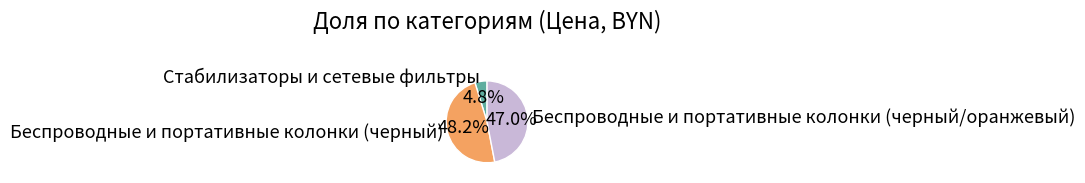

Does Стабилизаторы и сетевые фильтры represent more than half of the total?

No